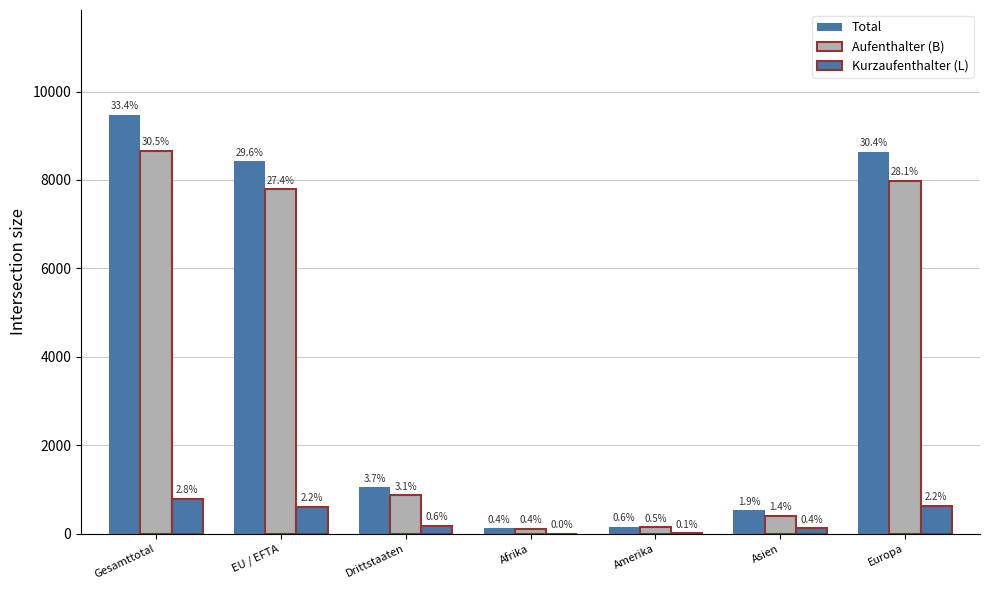

How many groups of bars are there?

7